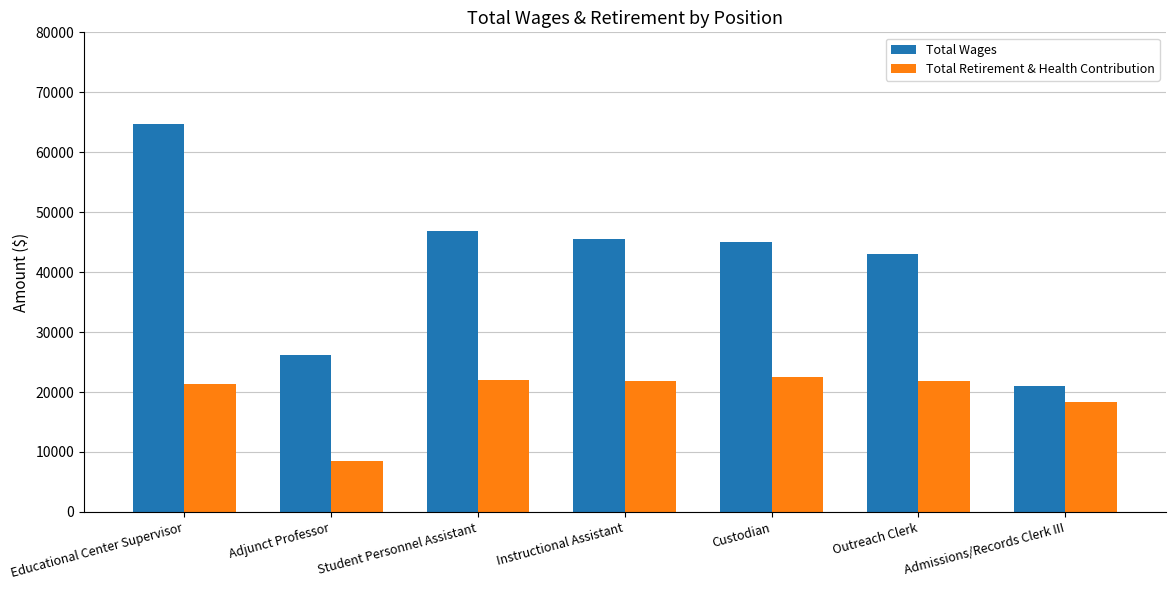

What is the difference between the maximum and minimum values in the Total Wages series?

43593